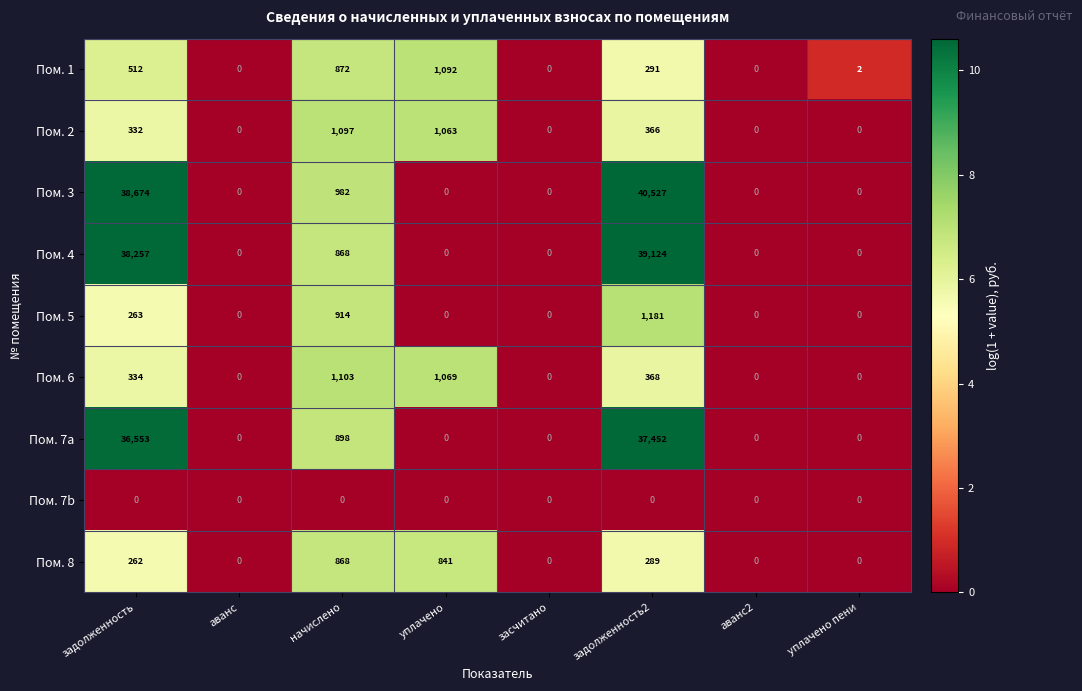

Which series has the largest total across all categories?

Пом. 3